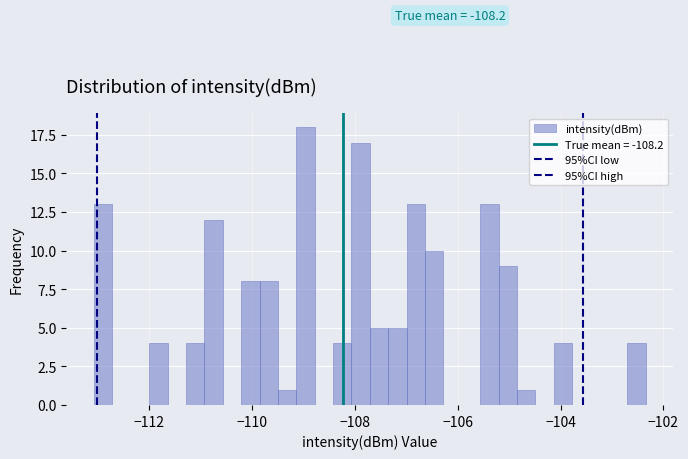

Around what value on the x-axis is the tallest bar? Give the approximate position of its centre, as read against the axis.

-109.0